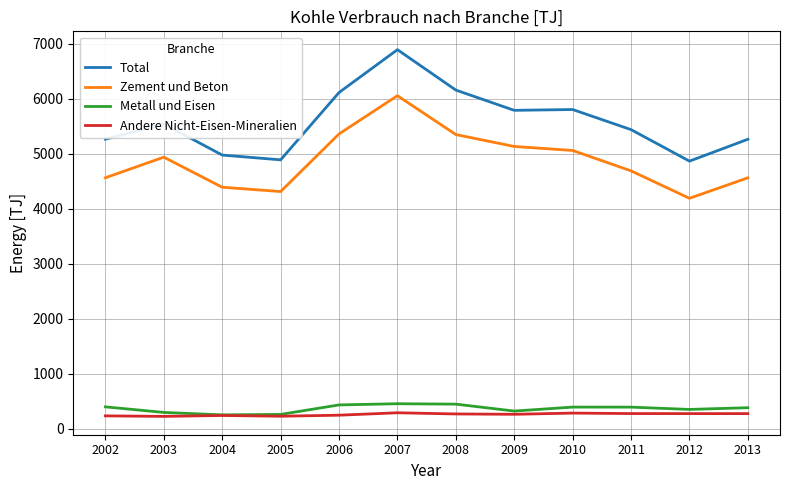

How many lines are shown in the chart?

4